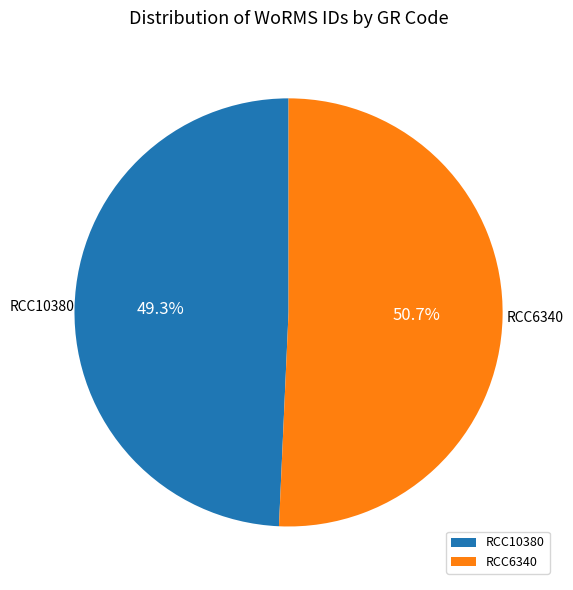

Combined, what portion of the pie is RCC10380 and RCC6340?

100.0%